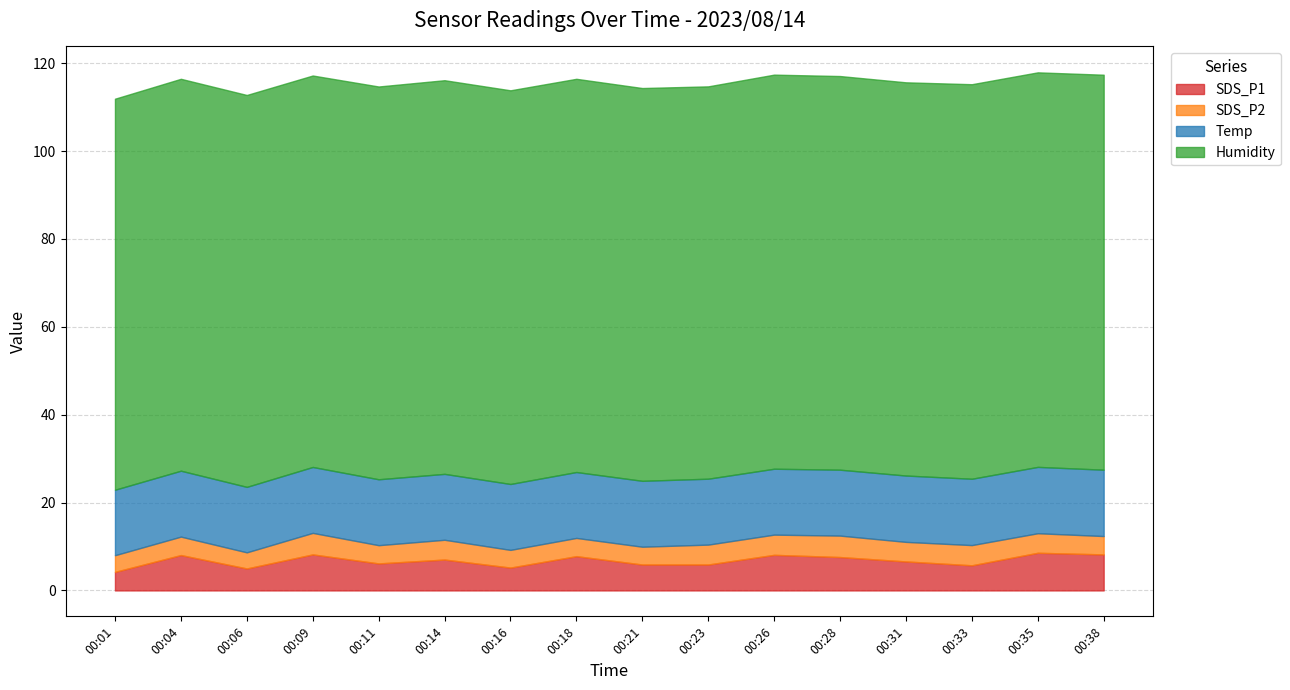

True or false: Temp and Humidity cross at least once.

False